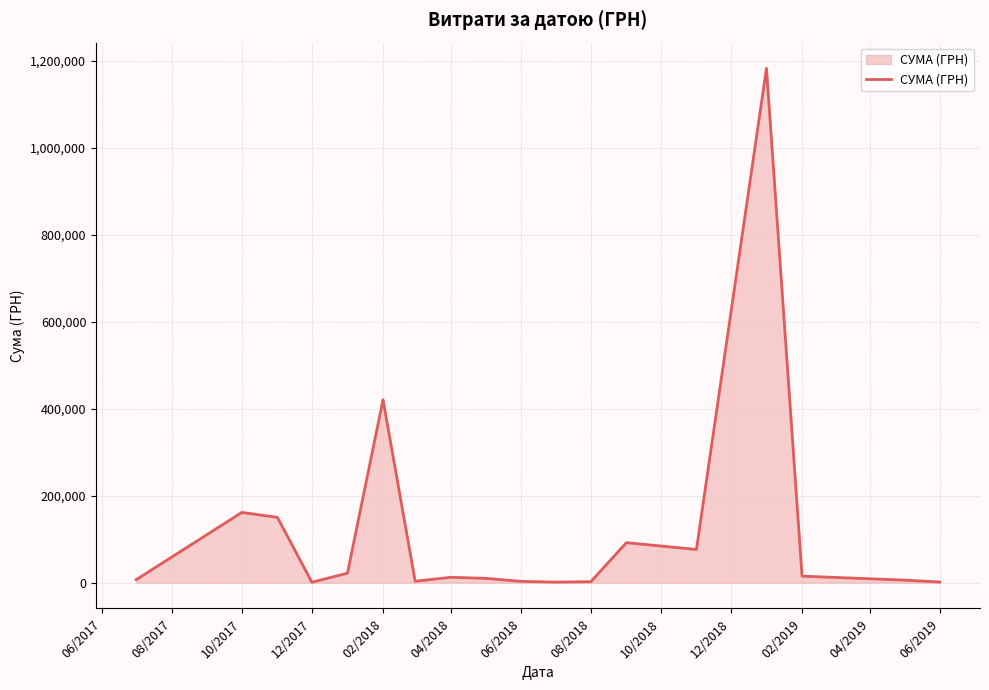

What is the maximum value shown in the chart?

1182841.9